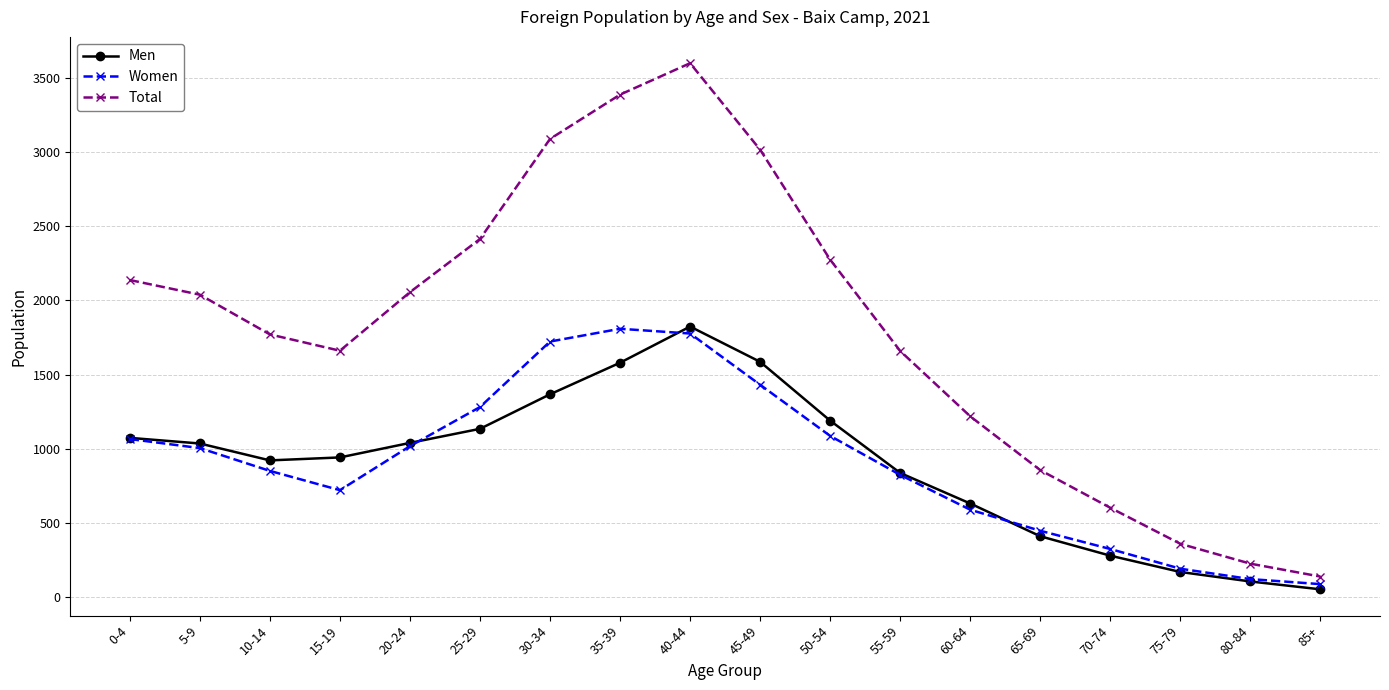

What is the difference between the second highest and second lowest values in the Women series?

1657